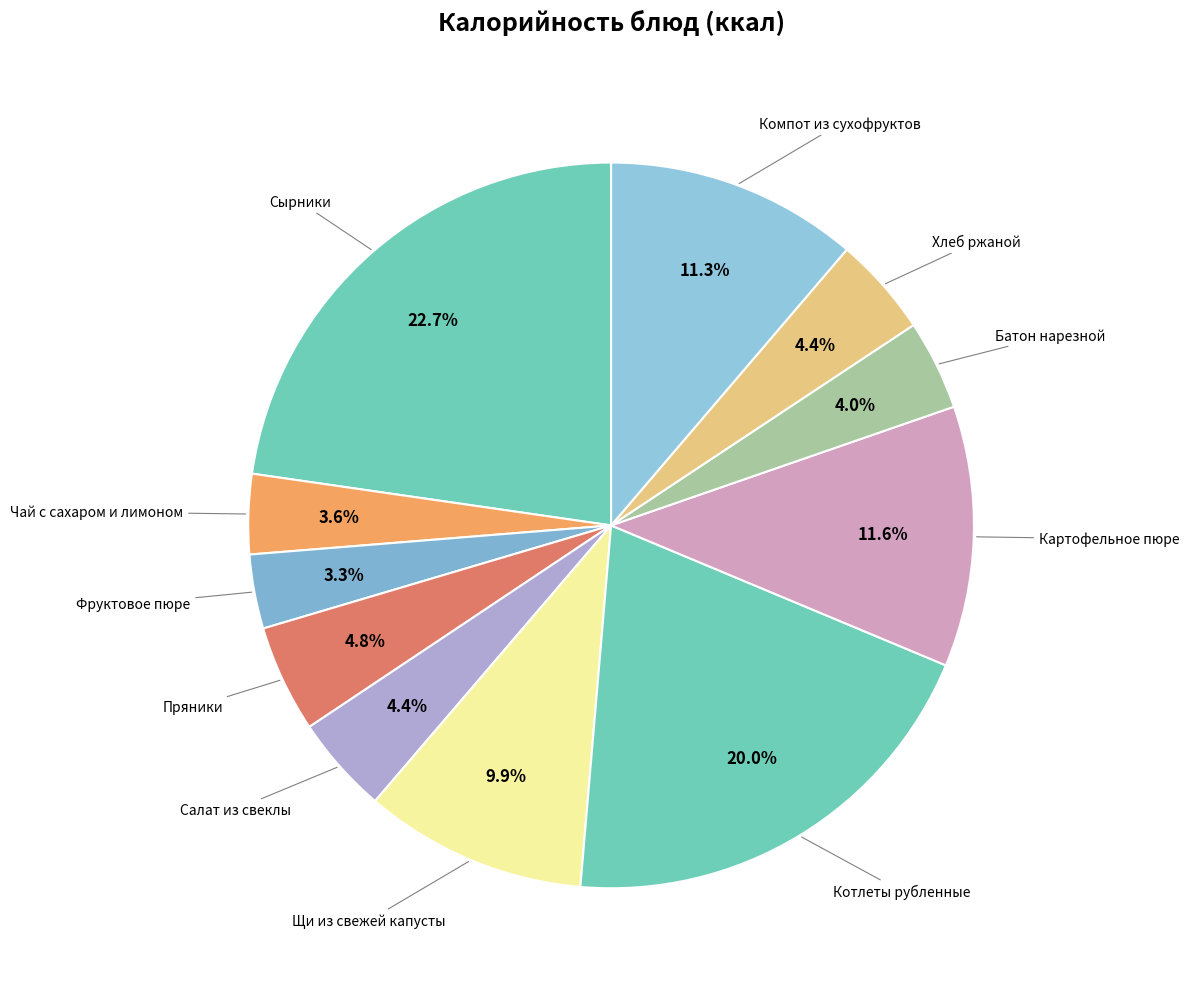

How many segments does this pie chart have?

11